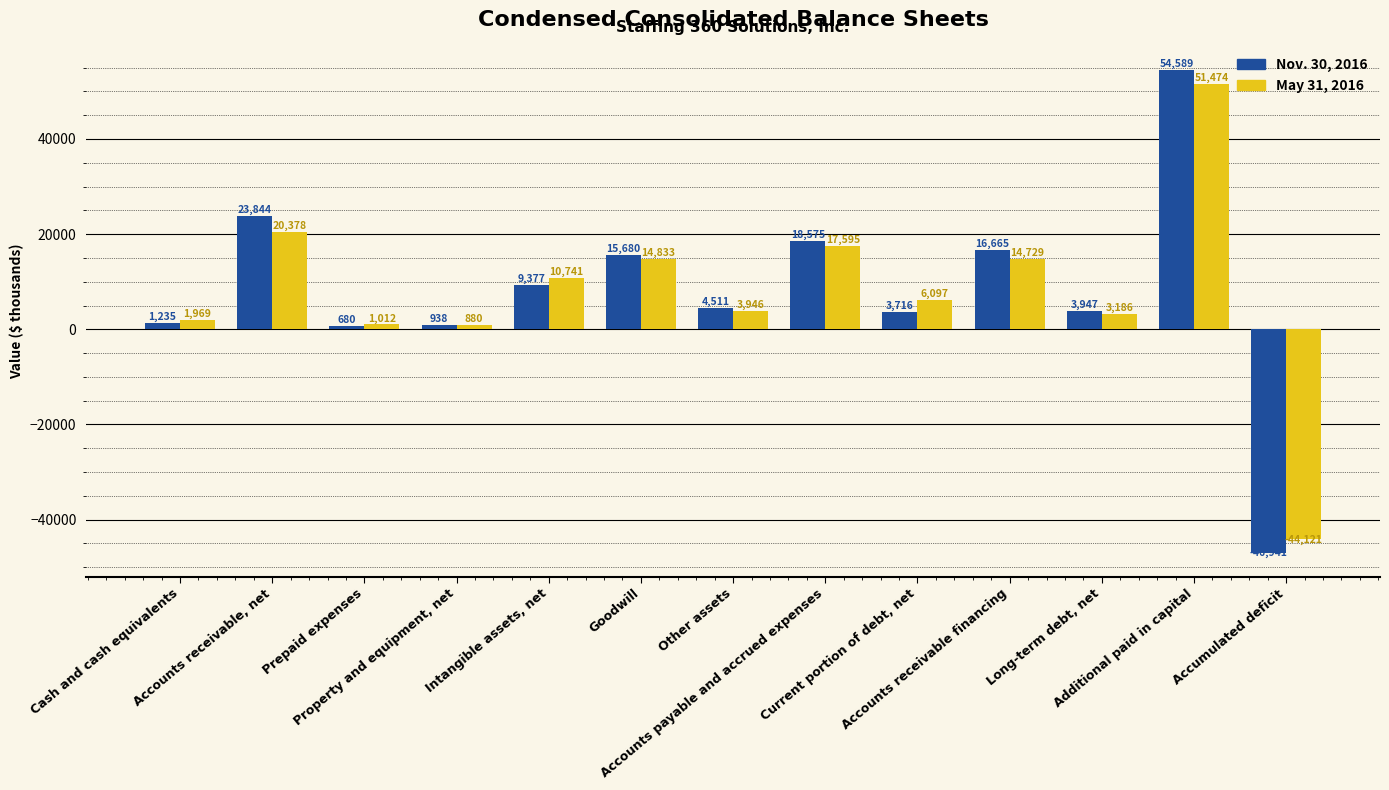

At which label is Nov. 30, 2016 closest to 3824?

Current portion of debt, net